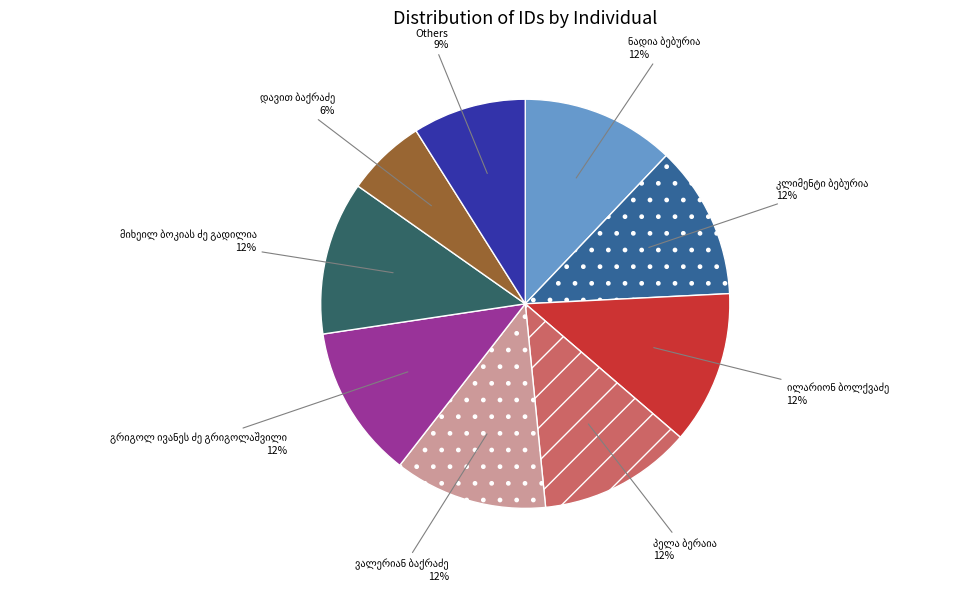

Is there a majority slice in this chart?

No